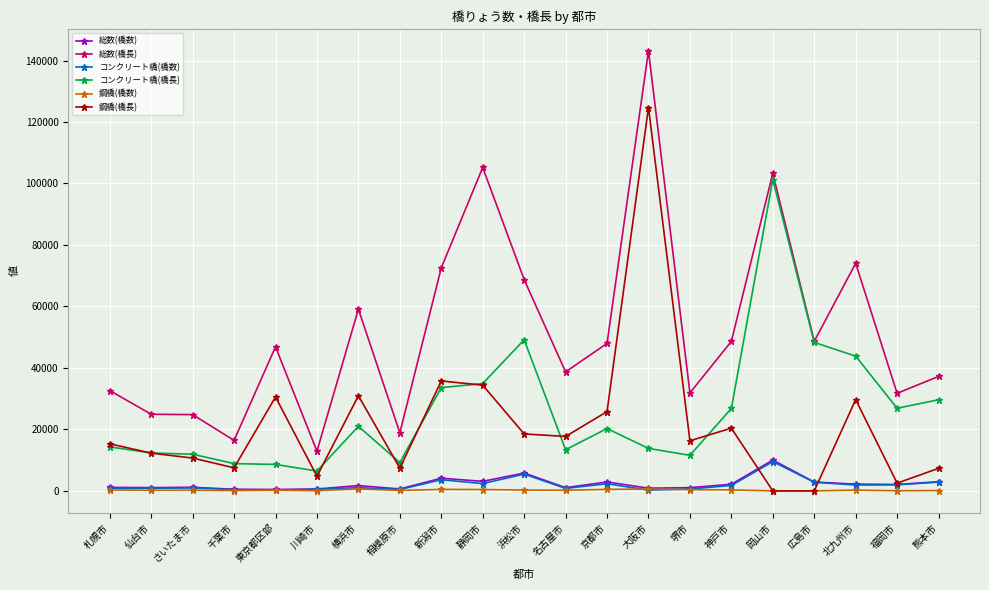

Which series has the largest total across all categories?

総数(橋長)